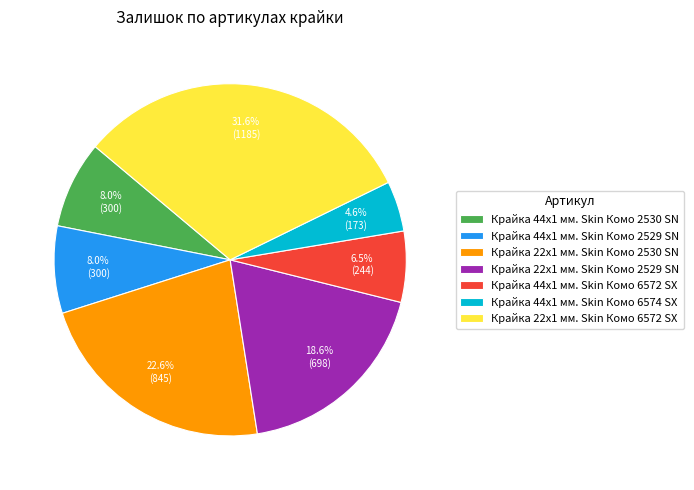

To the nearest percent, what portion does Крайка 44x1 мм. Skin Комо 6574 SX represent?

5%